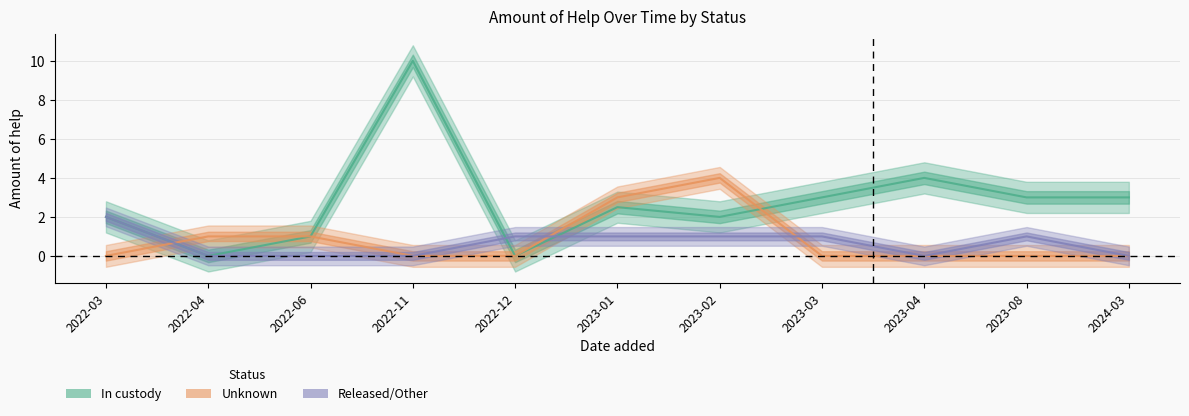

True or false: Released/Other has a value of 0.0 at 2022-06.

True